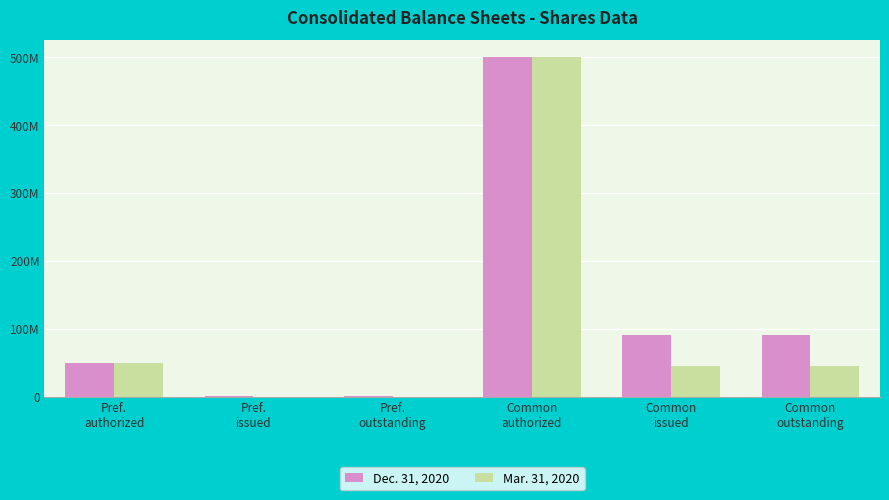

At how many categories does at least one series exceed 433729264?

1